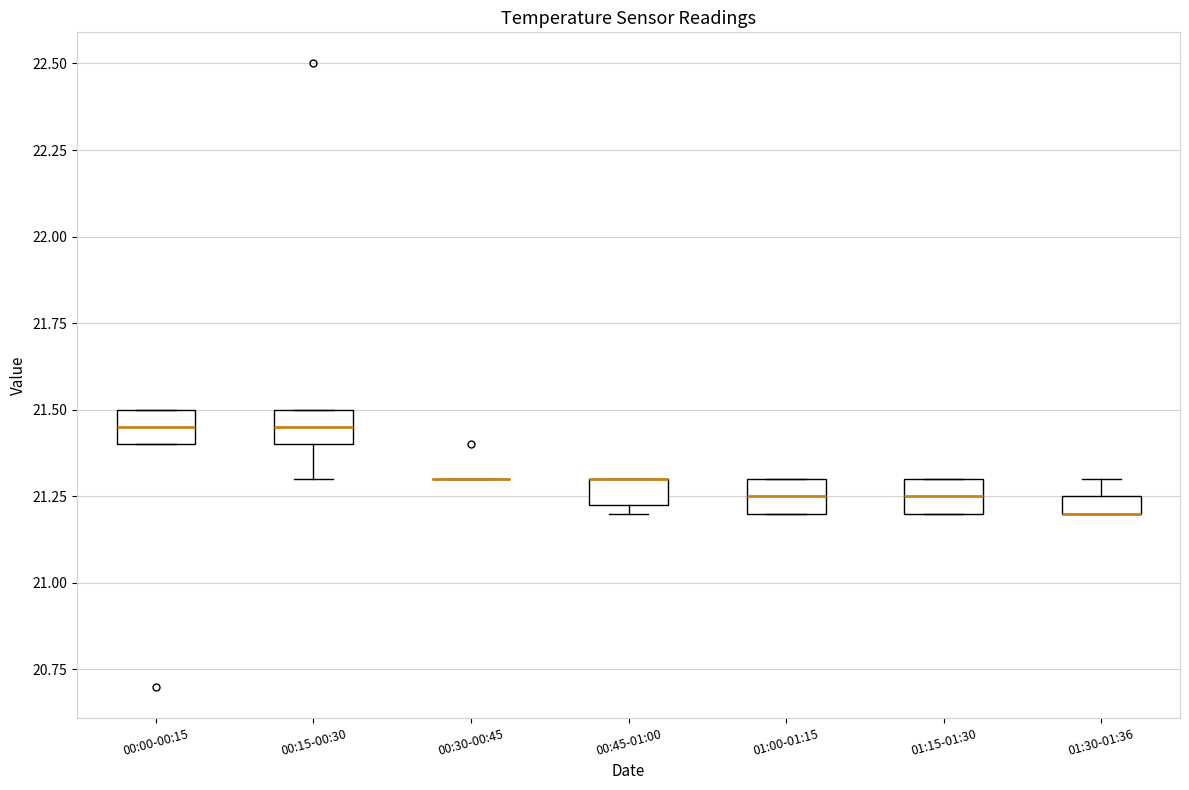

Where does the upper whisker of the box for 01:30-01:36 end on the y-axis? The values are not printed on the chart, so give them approximately, as read against the axis.

21.30